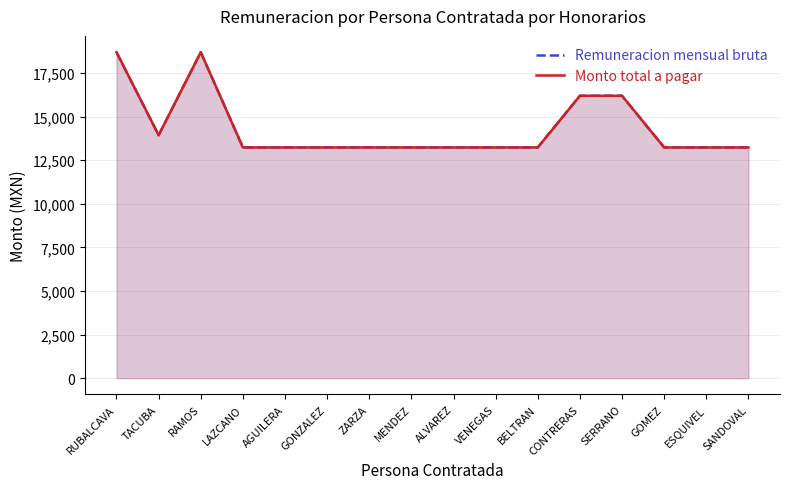

Count the Remuneracion mensual bruta values in the range 13237 to 16200.

14